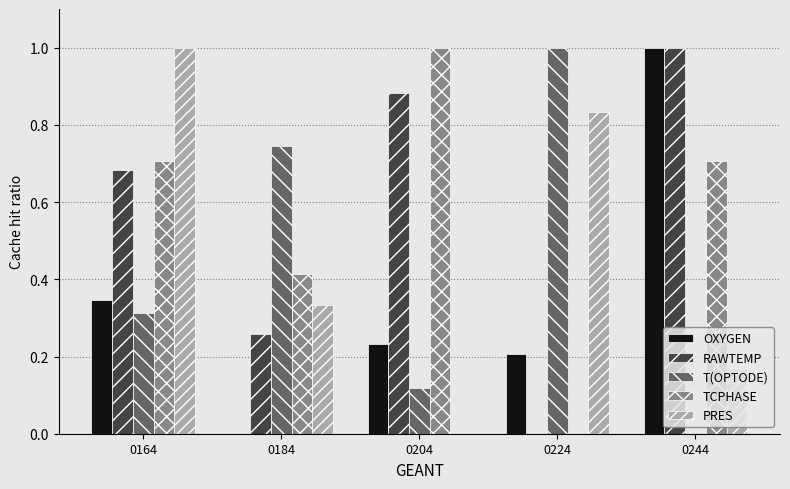

What is the sum of all RAWTEMP values?

2.8